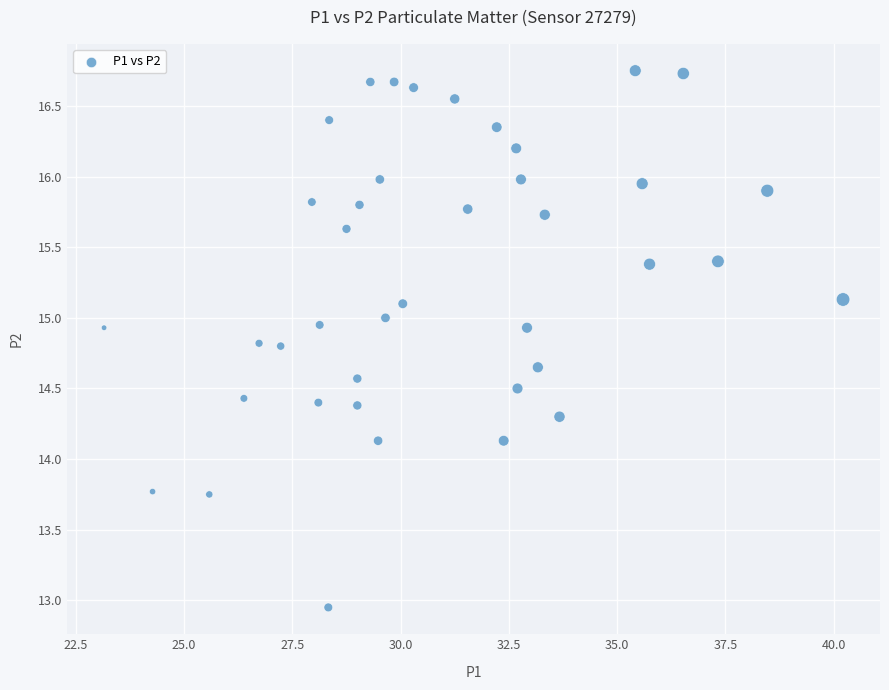

What is the range of X values (max minus min)?

17.1